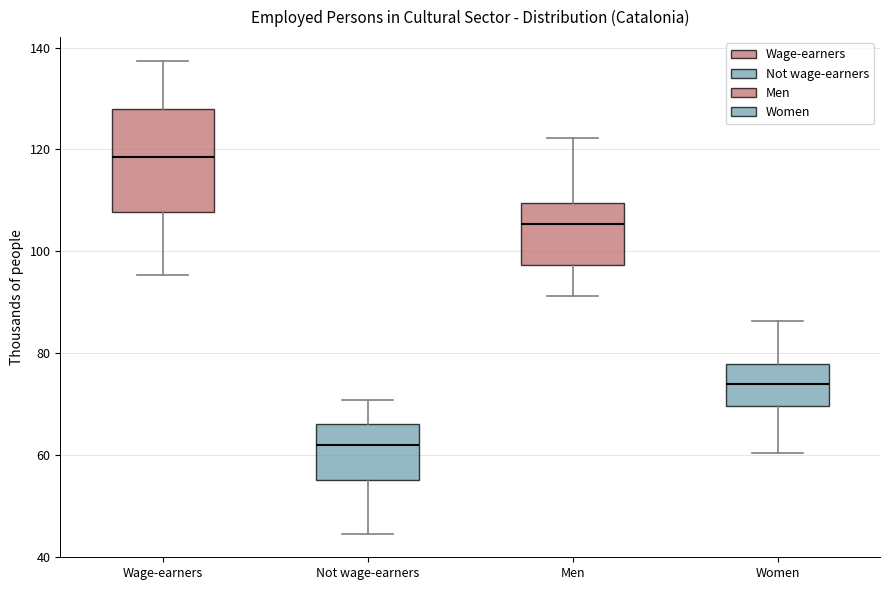

Comparing the boxes themselves (not the whiskers), which one is the tallest?

Wage-earners